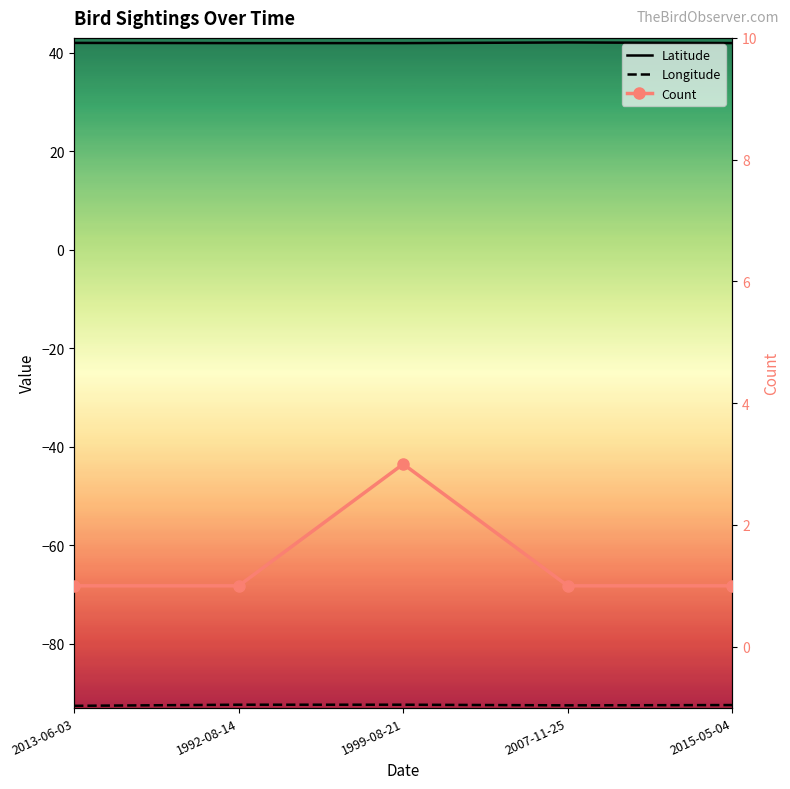

What is the value of the Latitude point at the 5th from the left?

41.9